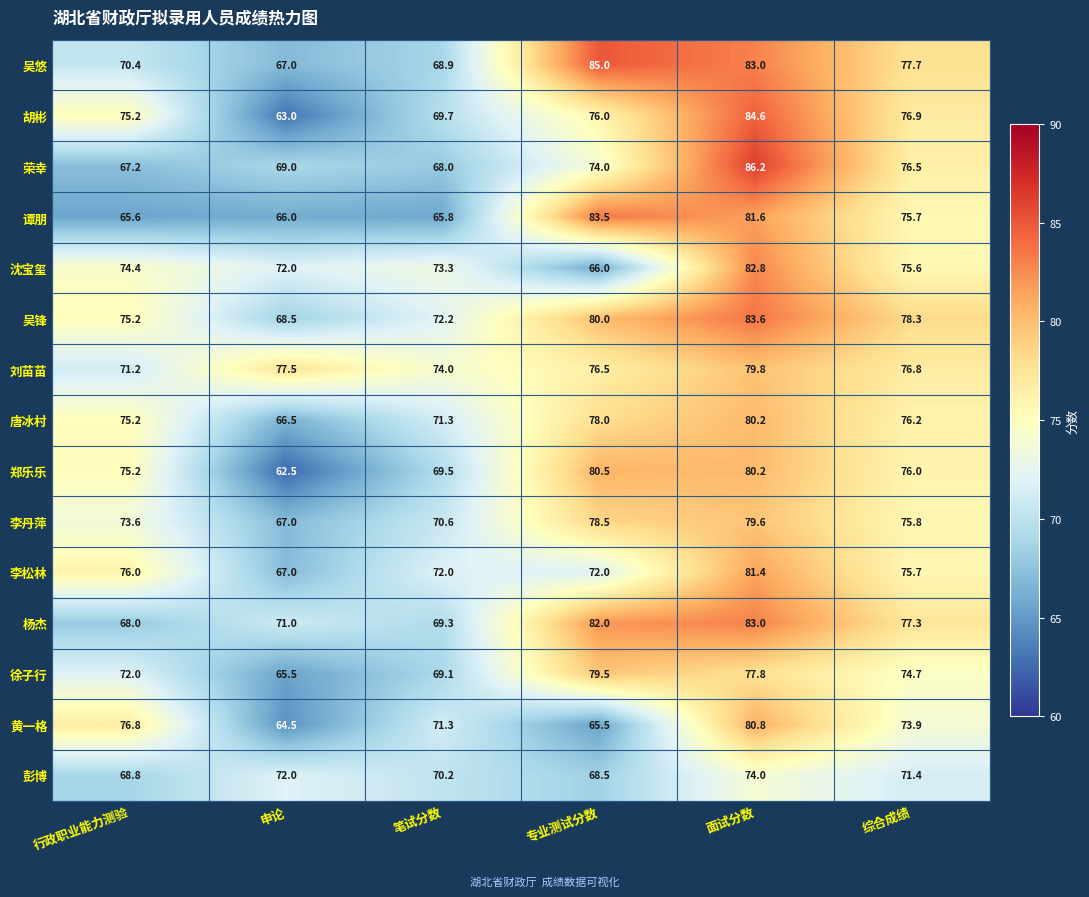

Which series has the largest total across all categories?

吴锋